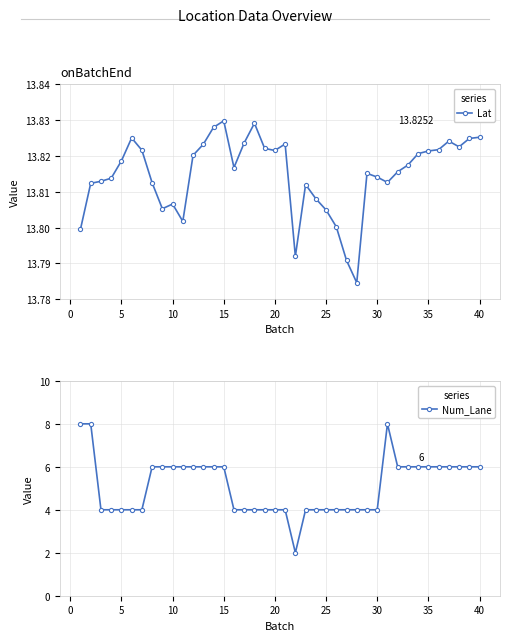

List the series in order of their peak value, highest first.

Lat, Num_Lane